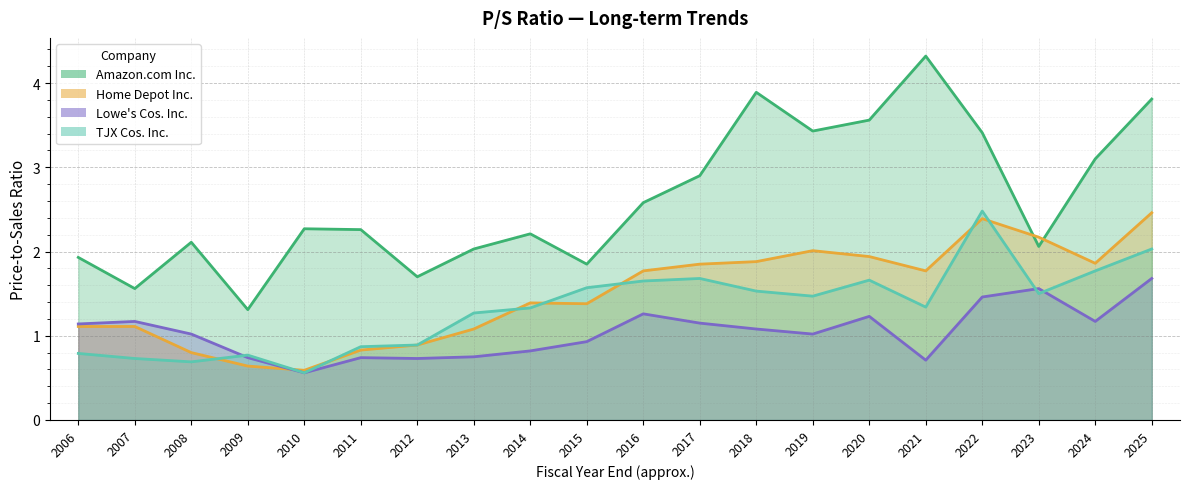

In Home Depot Inc., how many points are lower than both neighbors (excluding endpoints)?

4